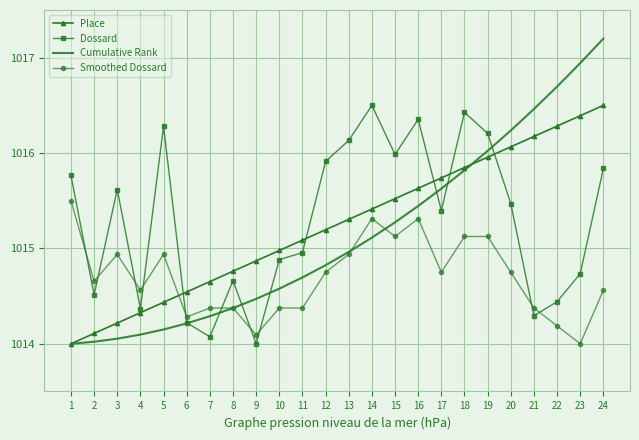

The Cumulative Rank series shows 1014.8 at 12. True or false?

True